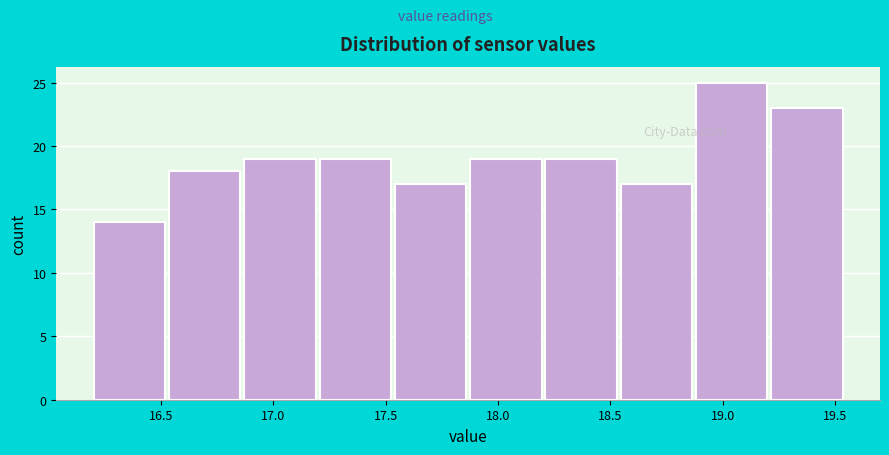

Reading left to right, list every bar in this chart as the range it spans on the x-axis followed by its height. Neither the bar edges nor the heights are printed on the chart, so give them approximately, as read against the axes.

16.200 to 16.535: 14
16.535 to 16.870: 18
16.870 to 17.205: 19
17.205 to 17.540: 19
17.540 to 17.875: 17
17.875 to 18.210: 19
18.210 to 18.545: 19
18.545 to 18.880: 17
18.880 to 19.215: 25
19.215 to 19.550: 23